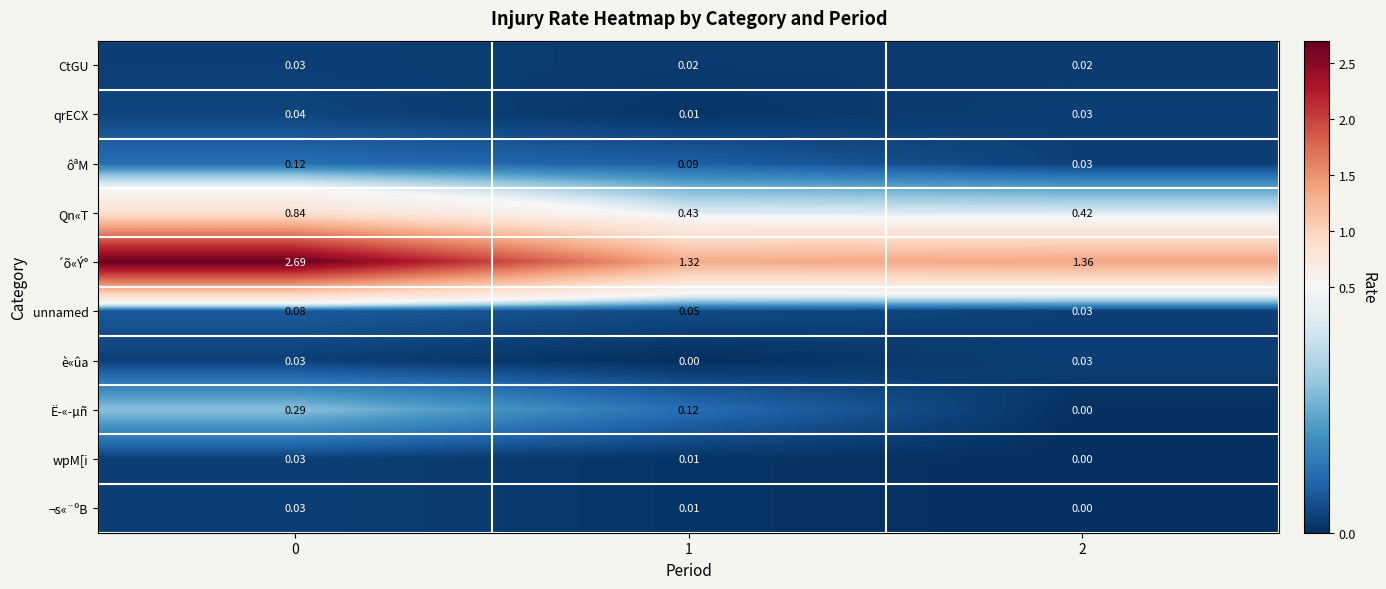

Which series has the widest spread of values?

´õ«Ý°